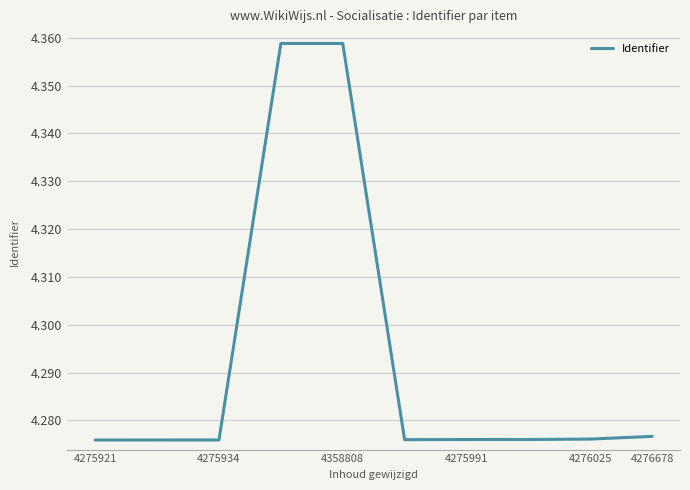

Approximately how many times larger is the value at 4275921 compared to 4275934?

1.0